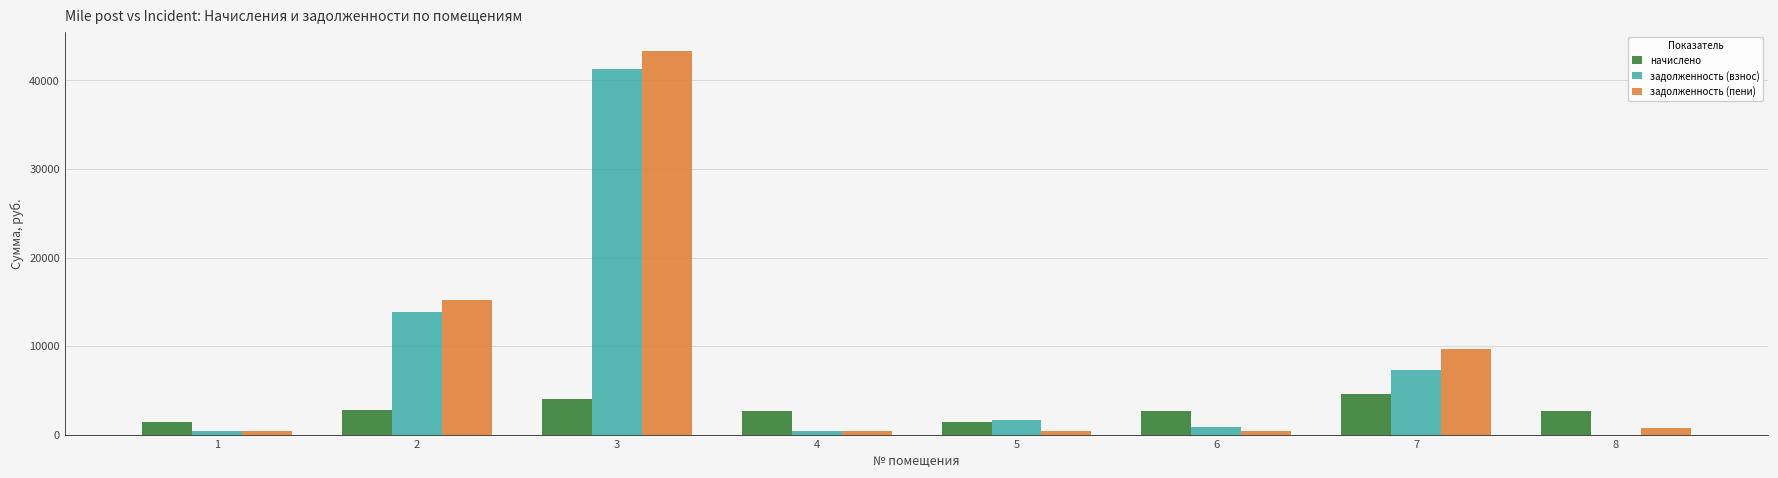

What is the sum of all задолженность (взнос) values?

65904.8